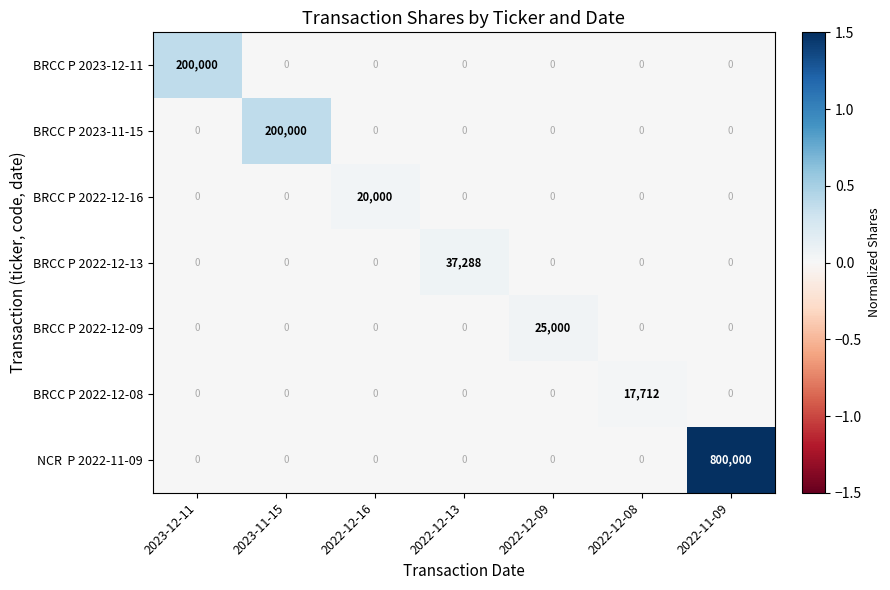

Between 2022-12-16 and 2022-12-13, which series saw the biggest shift?

BRCC P 2022-12-13